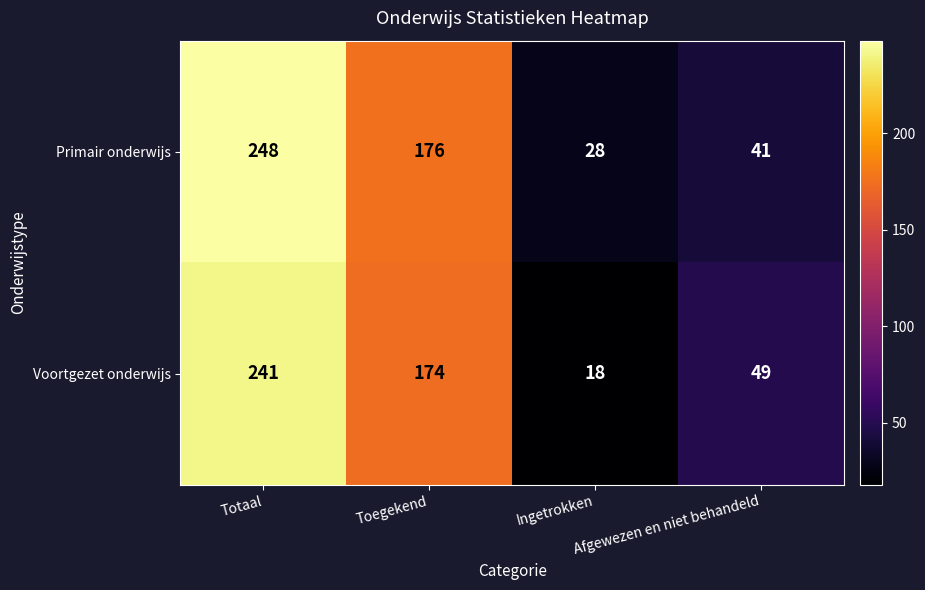

What is the sum of the Primair onderwijs values at Afgewezen en niet behandeld and Totaal?

289